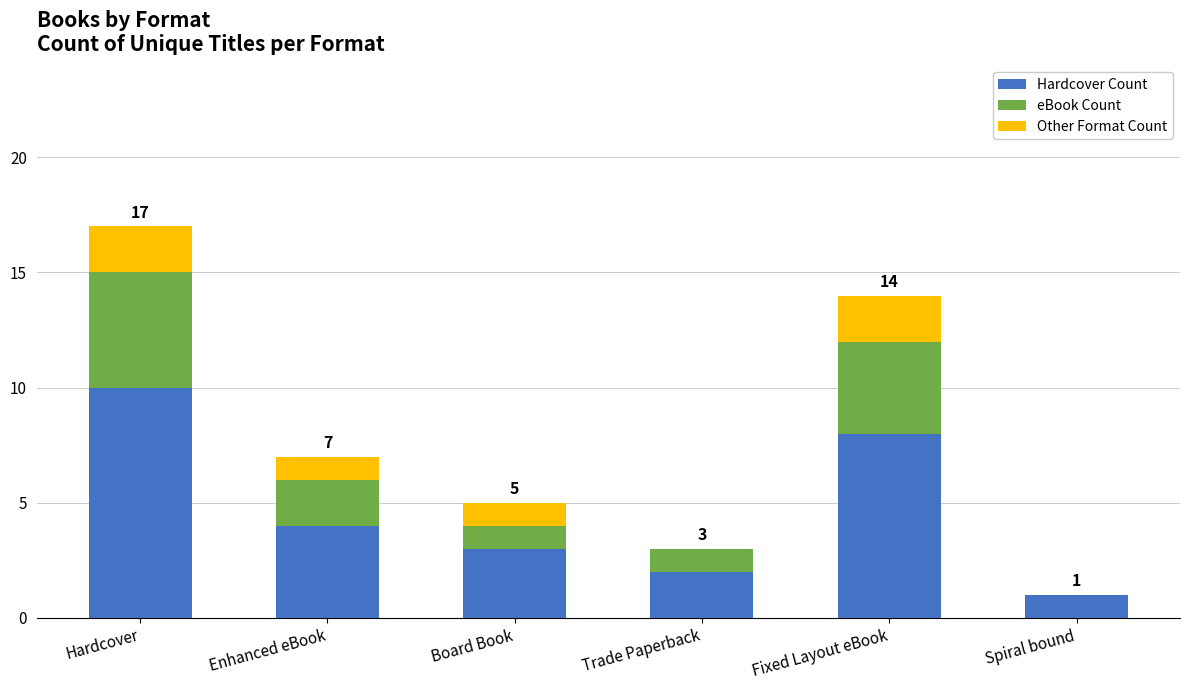

What is the highest value of the Hardcover Count series?

10